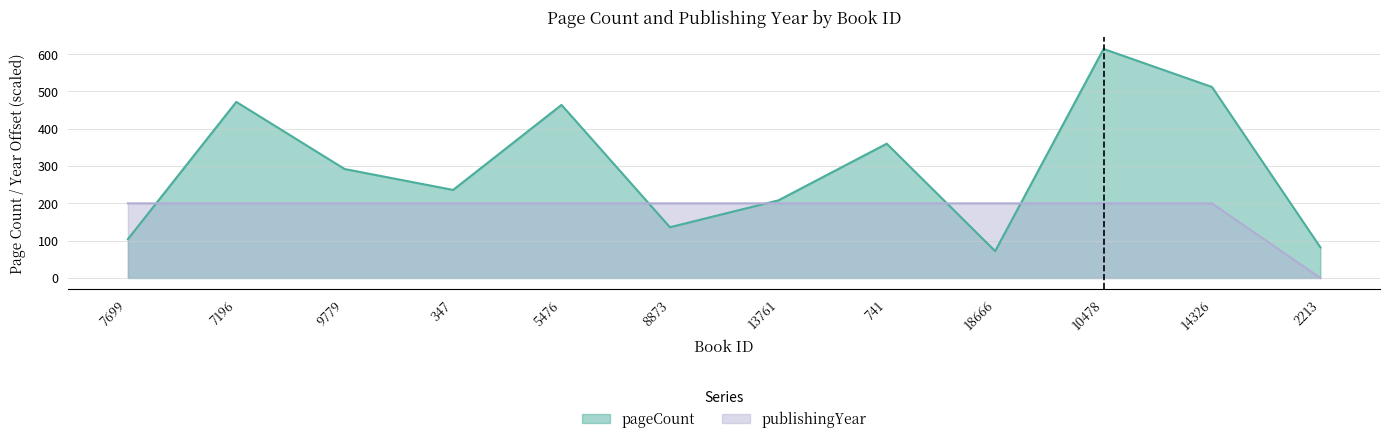

What is the difference between the second highest and minimum values in the publishingYear series?

200